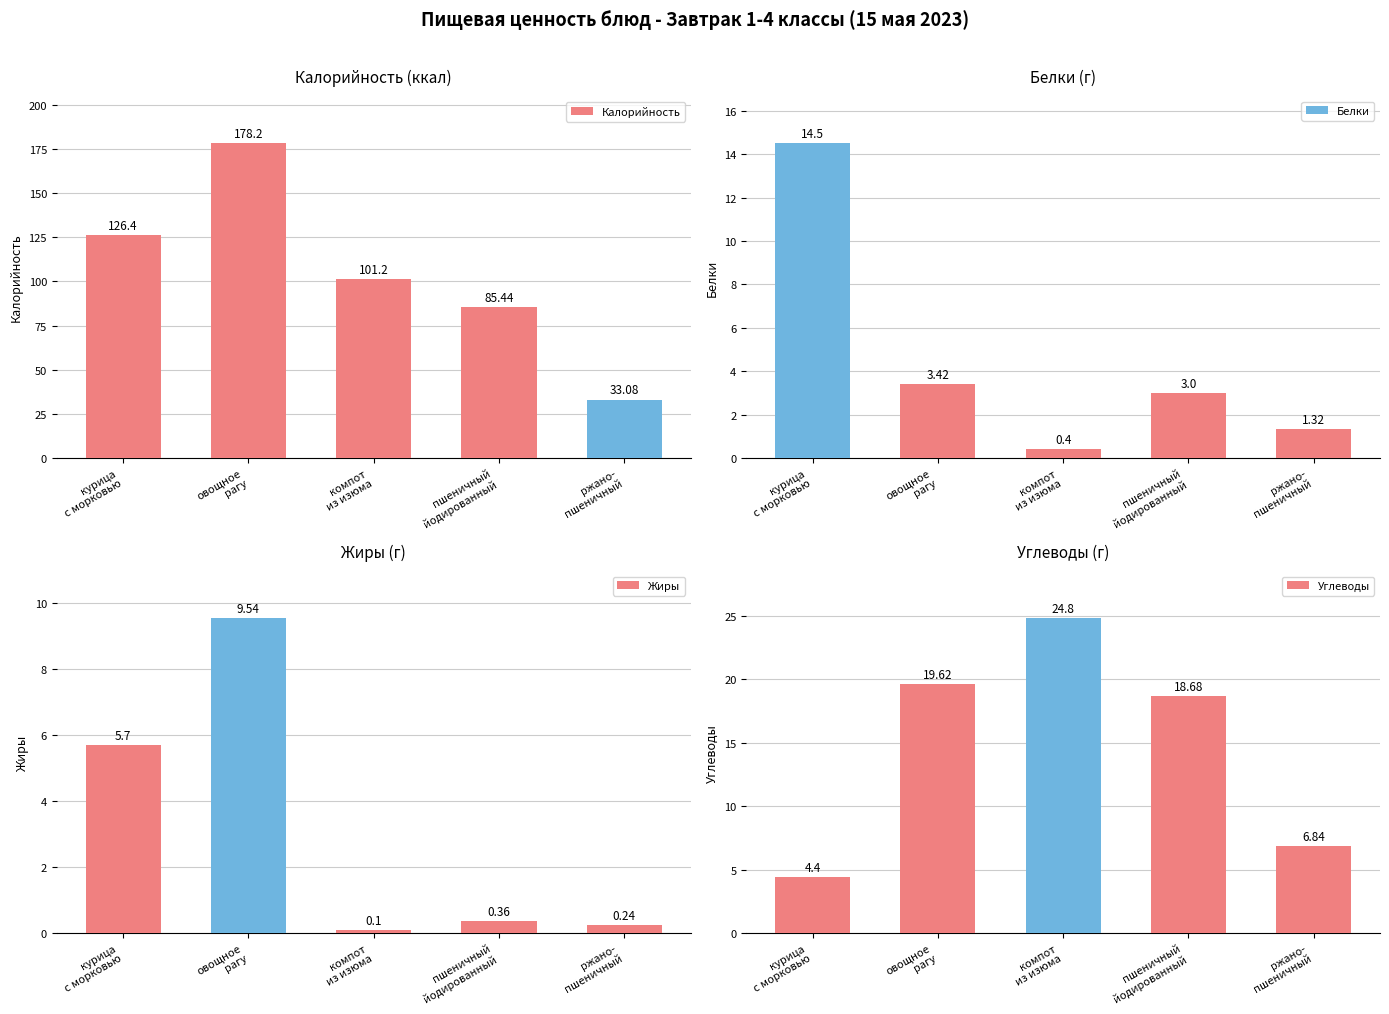

What position from the right is пшеничный
йодированный?

2